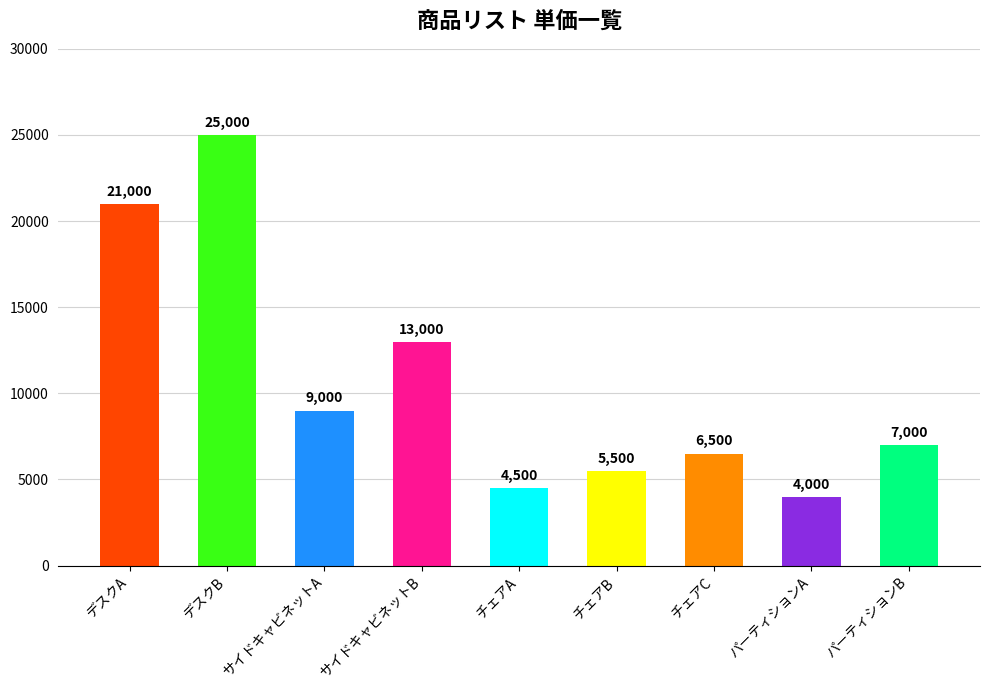

What is the maximum value shown in the chart?

25000